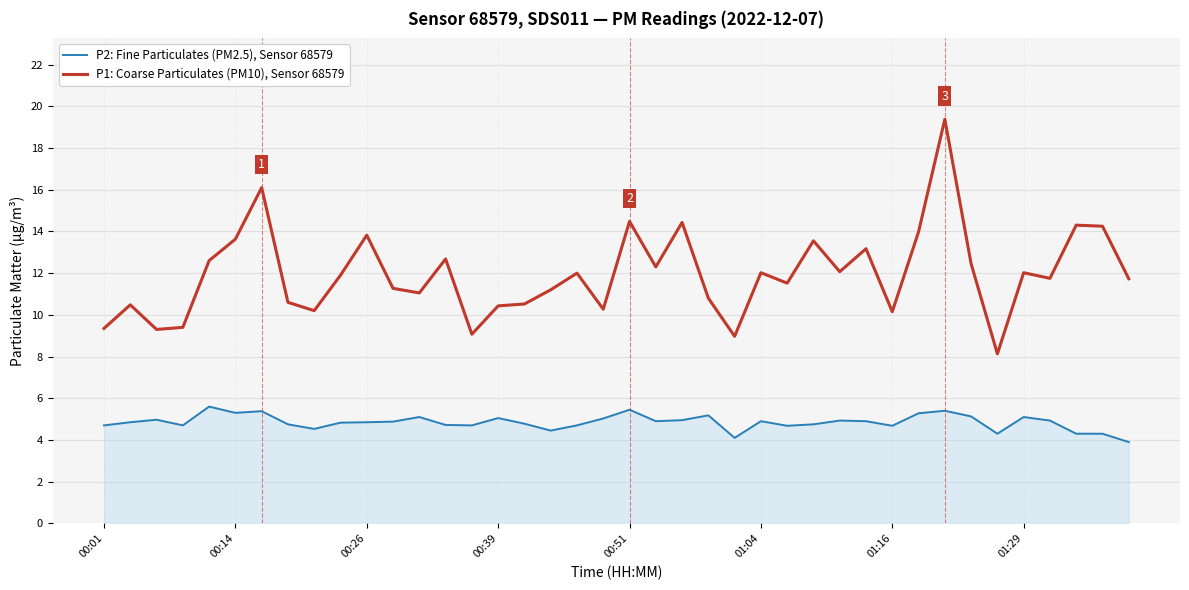

Which series has the largest total across all categories?

P1: Coarse Particulates (PM10), Sensor 68579